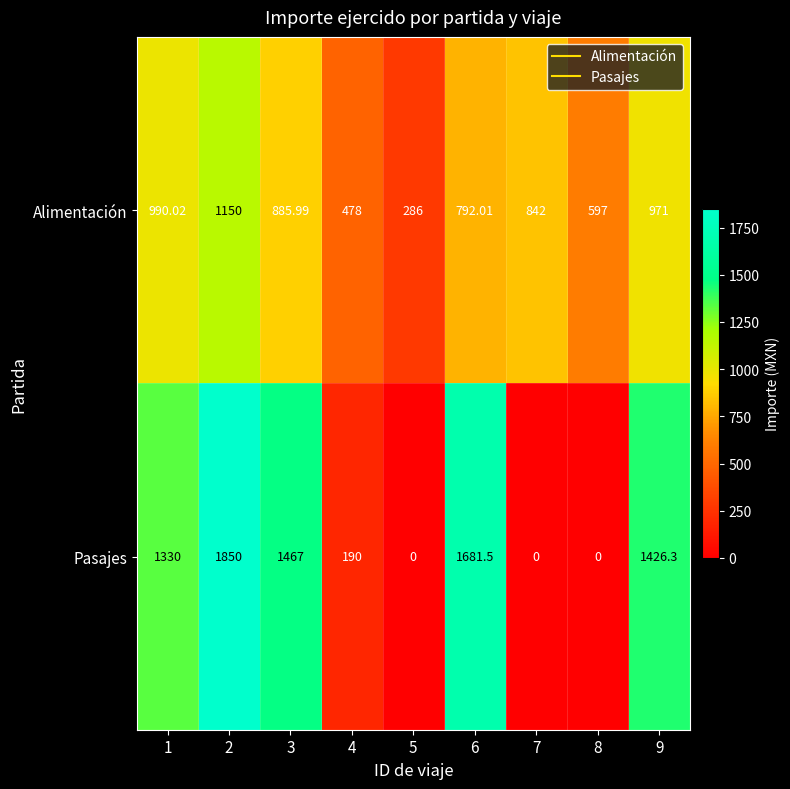

Rank the series by their average value, from highest to lowest.

Pasajes, Alimentación